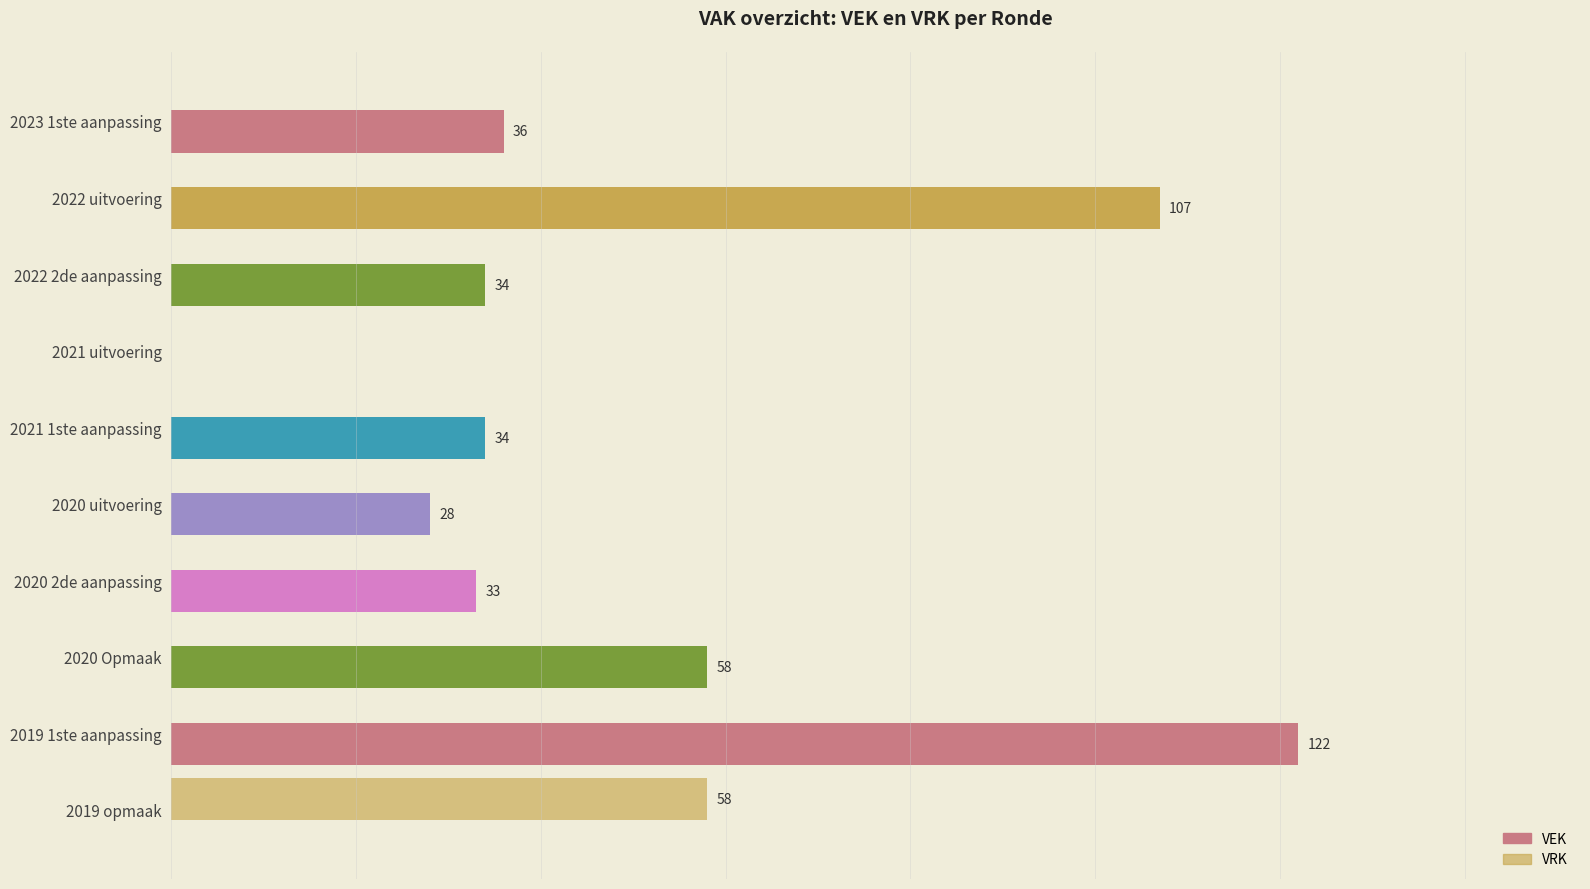

What is the value of the VEK bar at the 8th from the left?

58